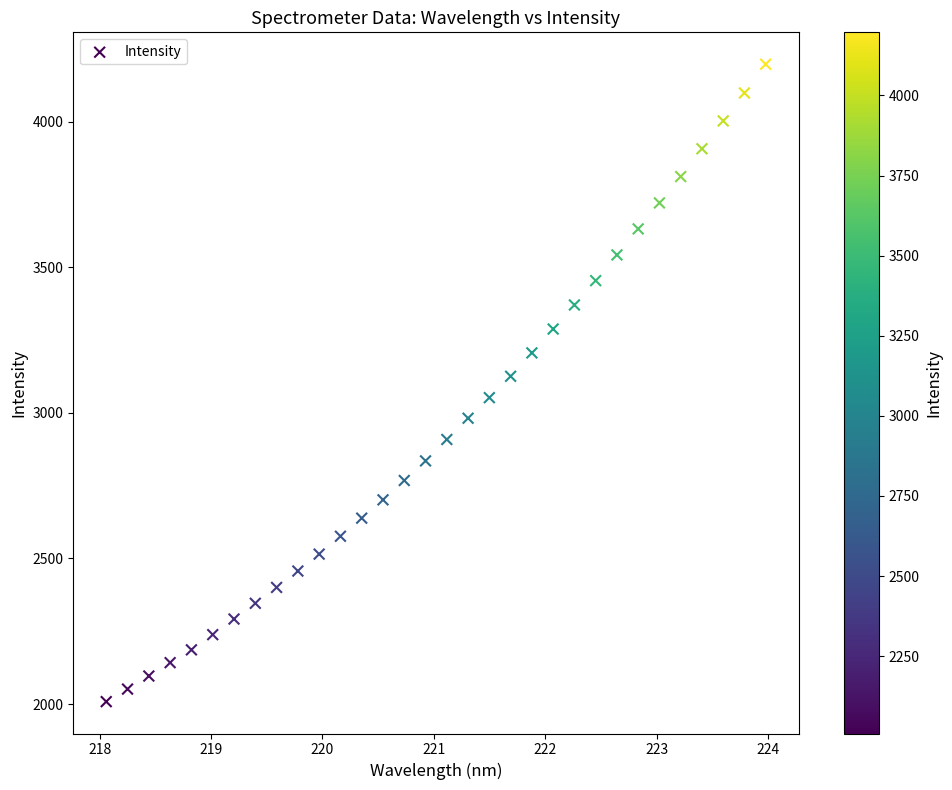

What is the range of X values (max minus min)?

5.9